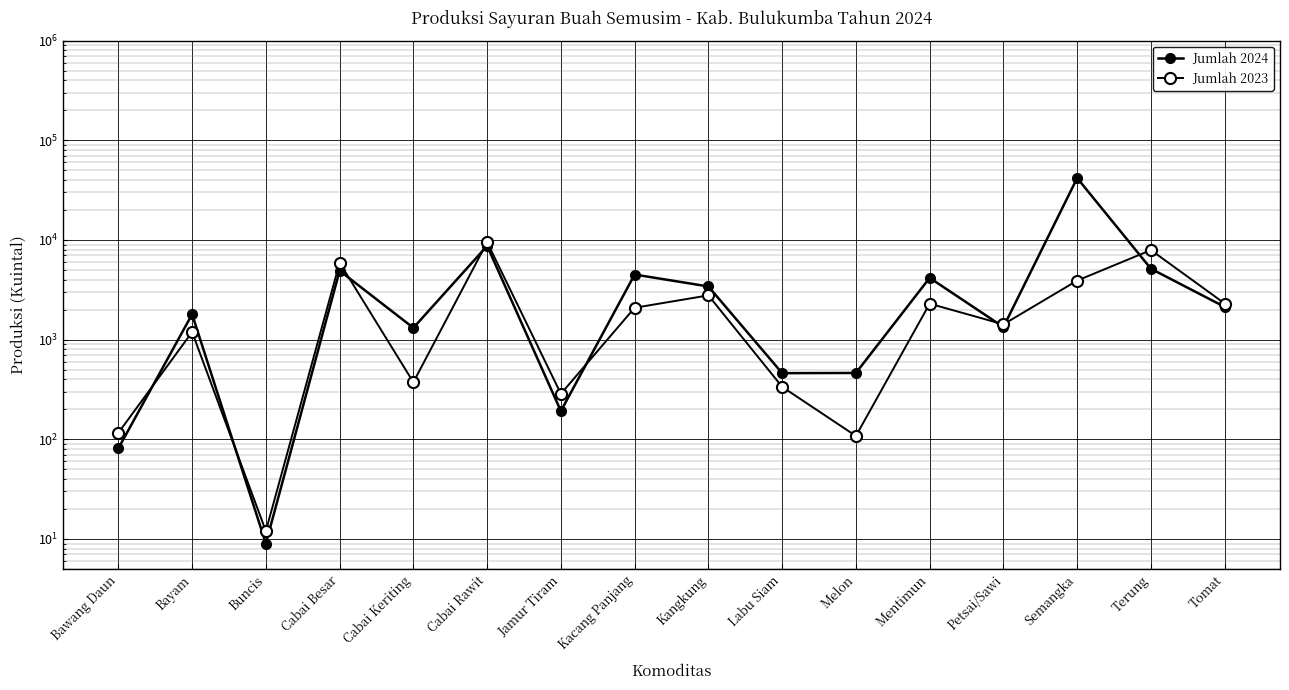

Which series changed the most between Labu Siam and Petsai/Sawi?

Jumlah 2023